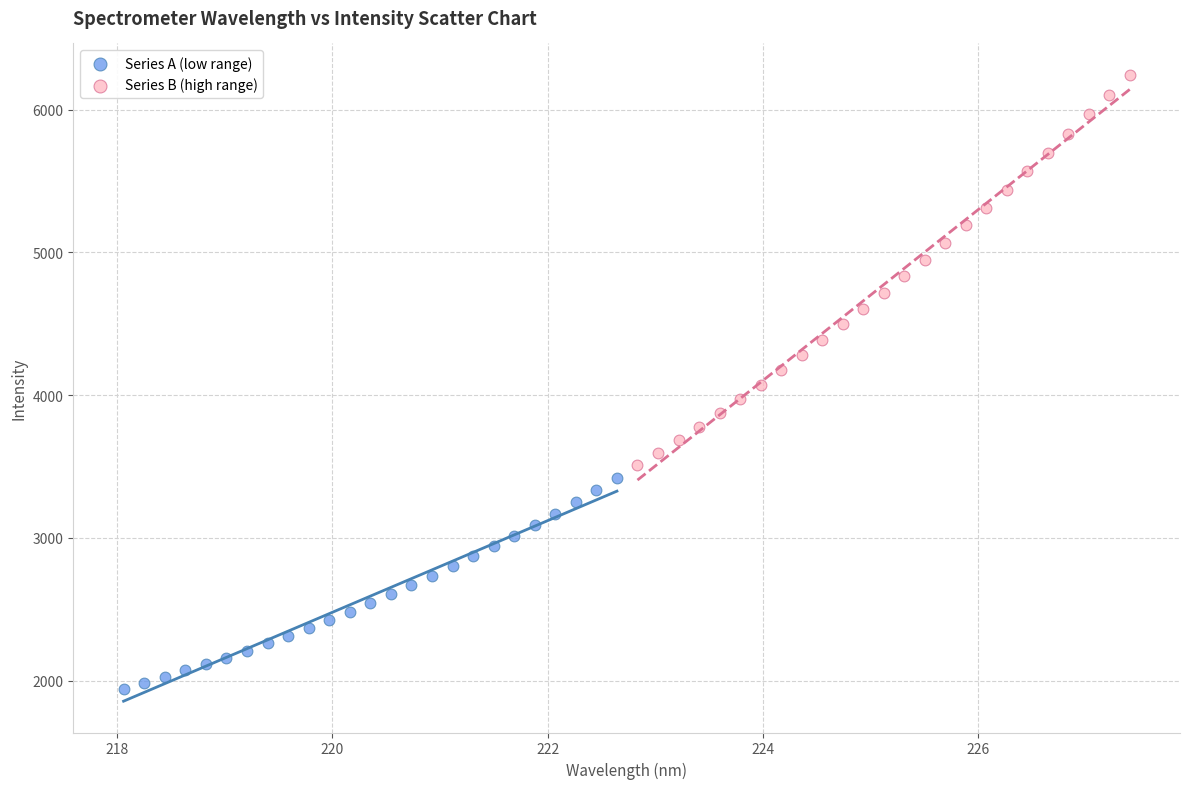

Which series reaches the minimum Y coordinate?

Series A (low range)